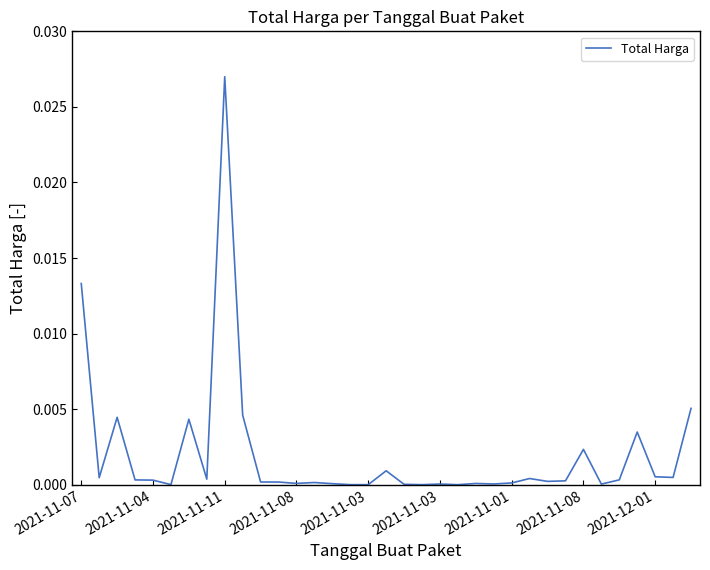

Does the chart have visible grid lines?

No